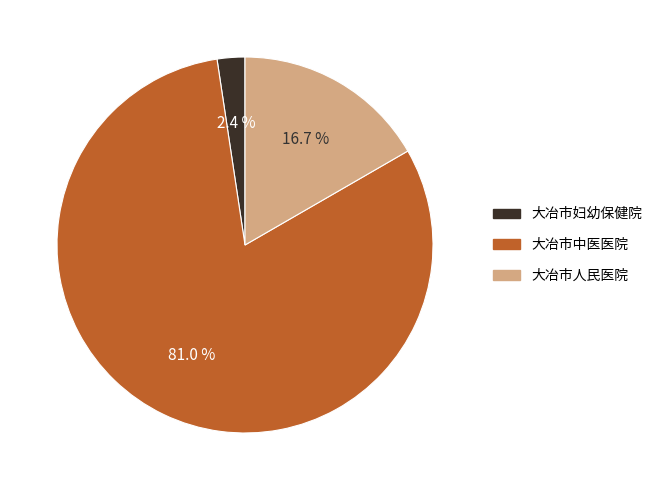

Which category has the smallest portion of the pie?

大冶市妇幼保健院